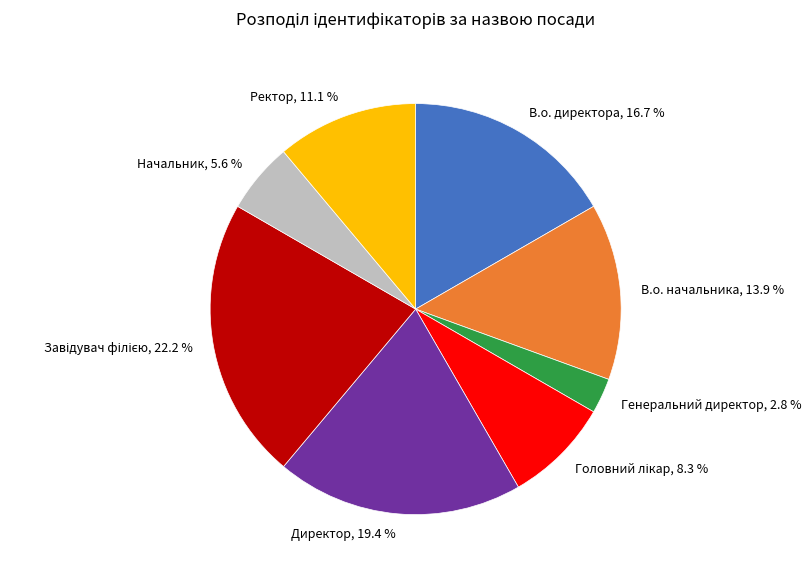

To the nearest percent, what is the combined percentage of Директор and В.о. начальника?

33%